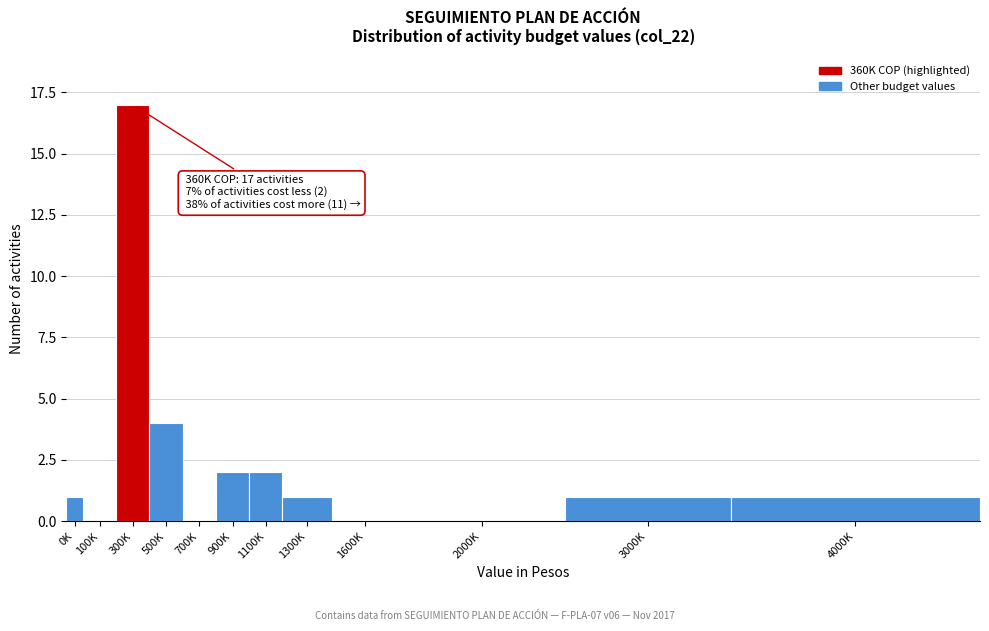

Reading right to left, extract all data points from this chart.

4000K=1	3000K=1	2000K=0	1600K=0	1300K=1	1100K=2	900K=2	700K=0	500K=4	300K=17	100K=0	0K=1